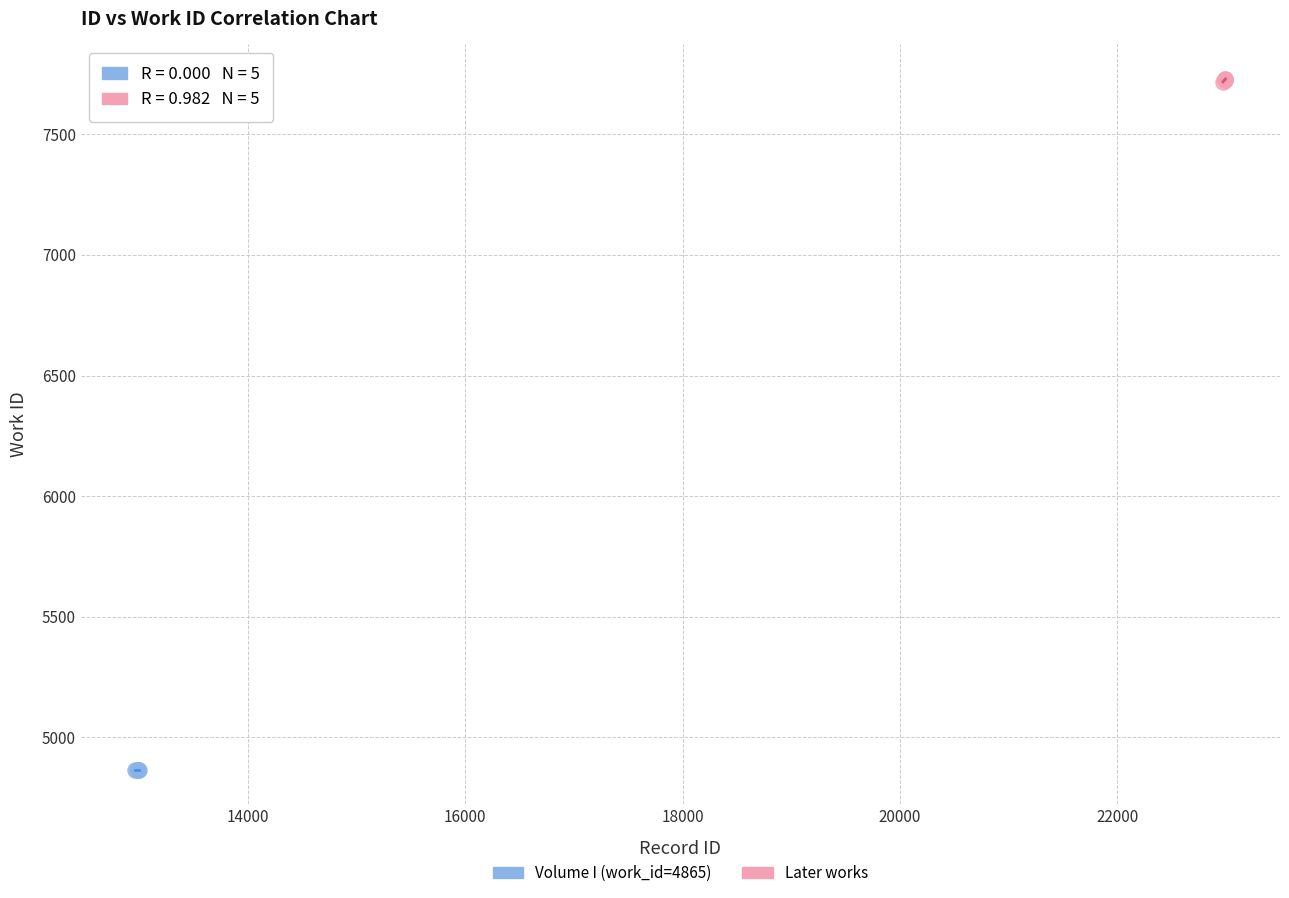

Which series reaches the maximum Y coordinate?

Later works